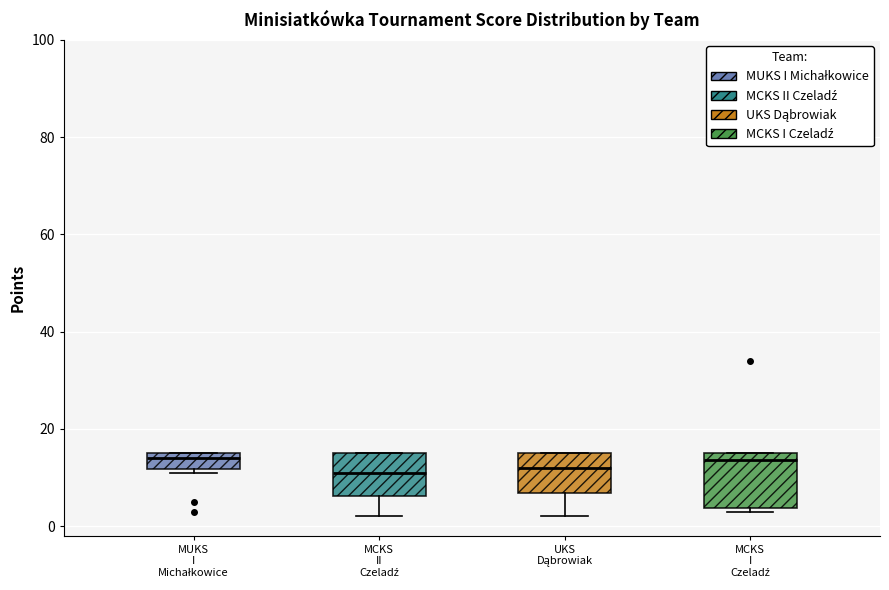

Comparing the boxes themselves (not the whiskers), which one is the tallest?

MCKS I Czeladź